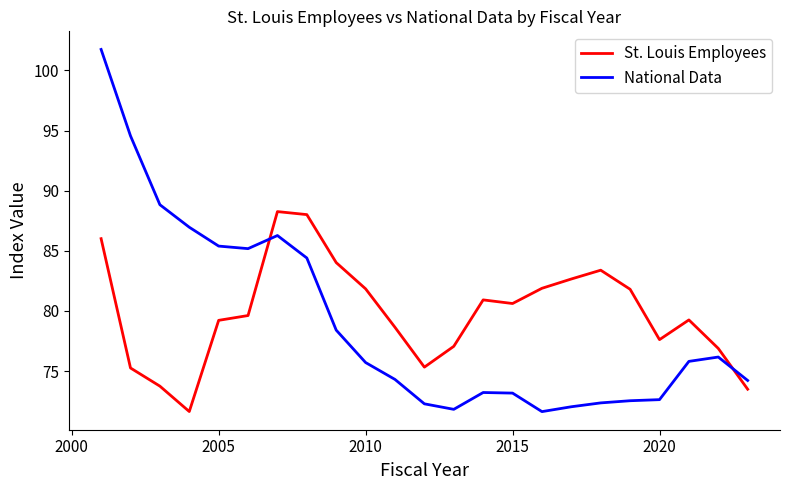

What is the difference between the maximum and minimum values in the St. Louis Employees series?

16.6